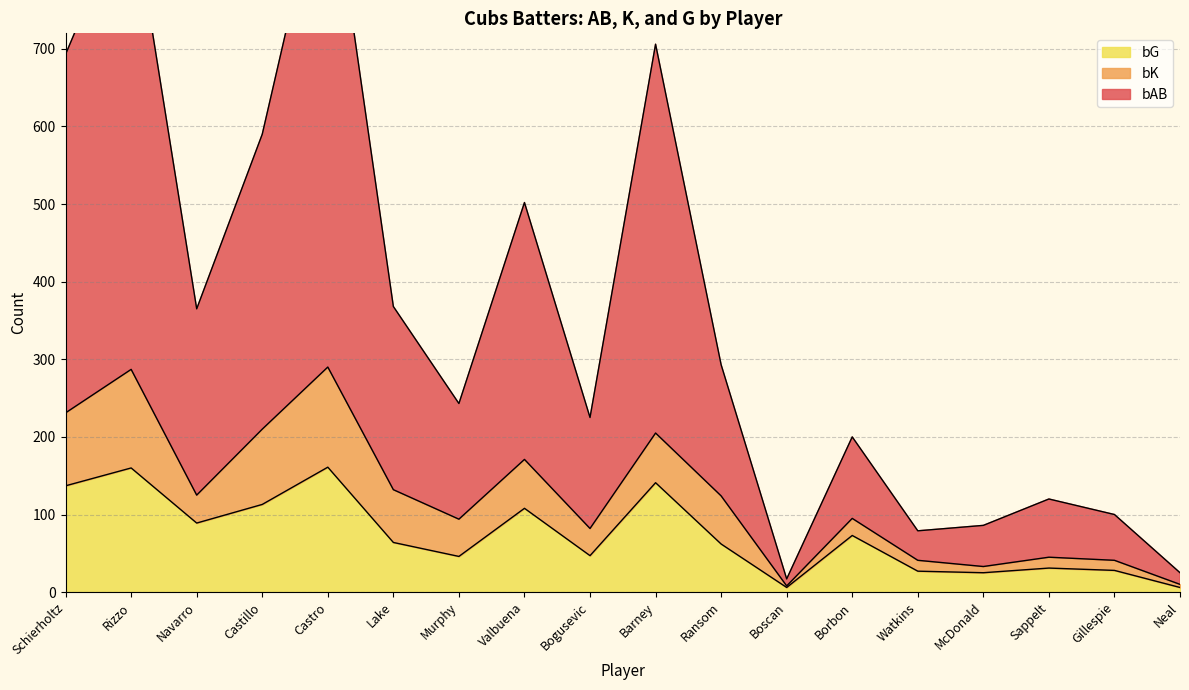

Which category has the lowest value in the bG series?

Boscan